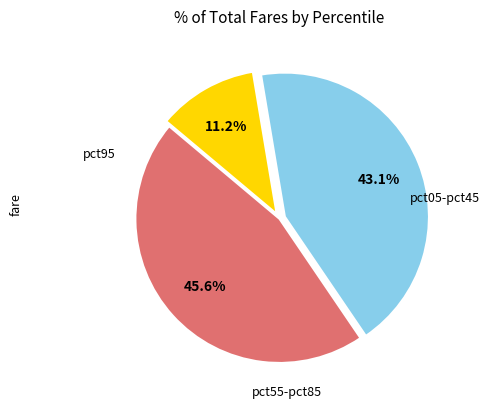

Is there a majority slice in this chart?

No